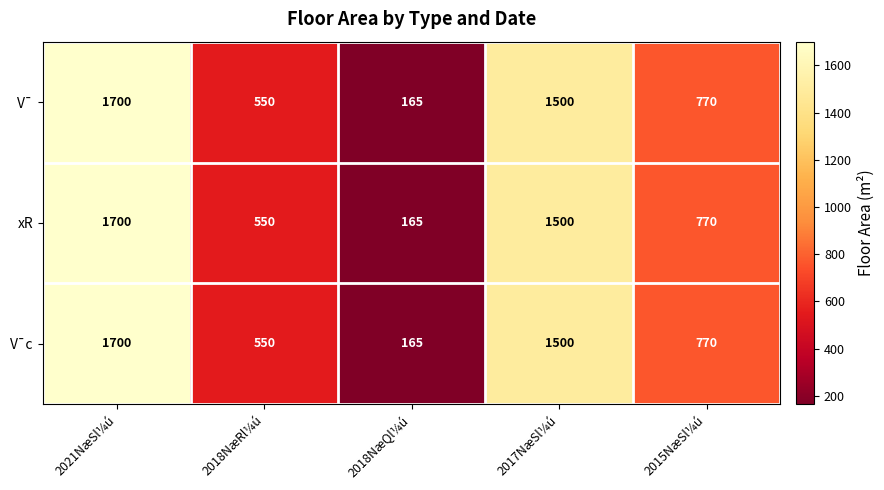

How many data points in xR are less than 770?

2